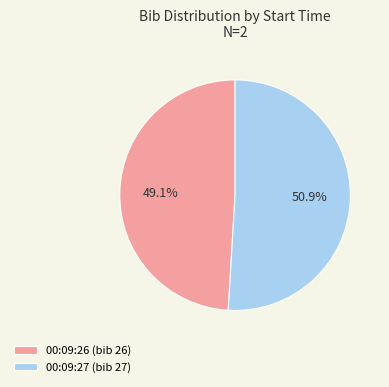

How much of the chart is everything except 00:09:27?

49.1%